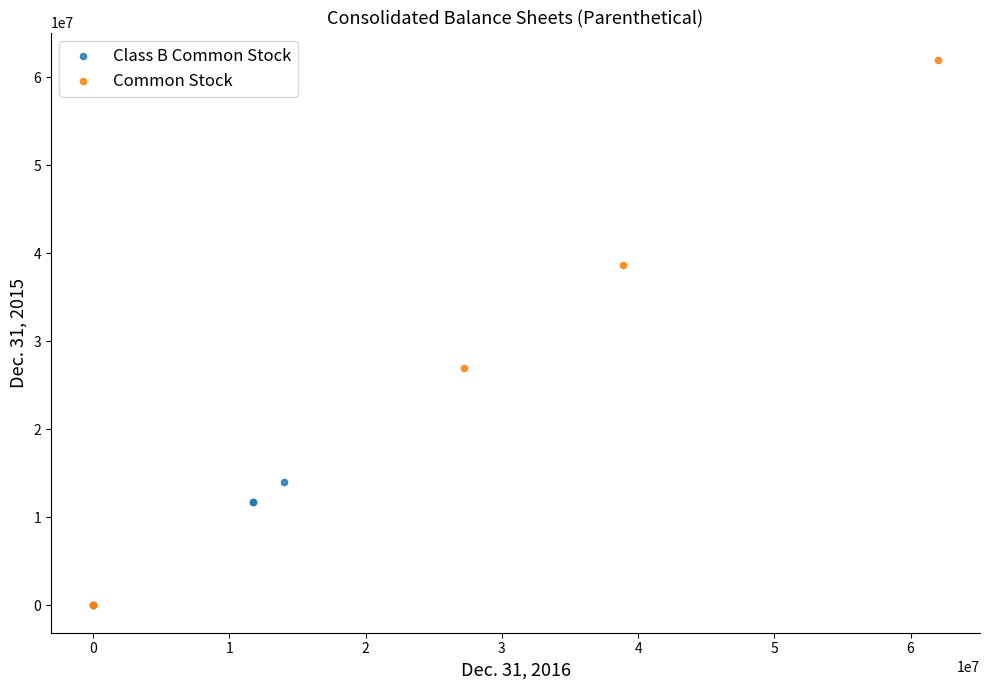

Which series contains the highest Y value?

Common Stock